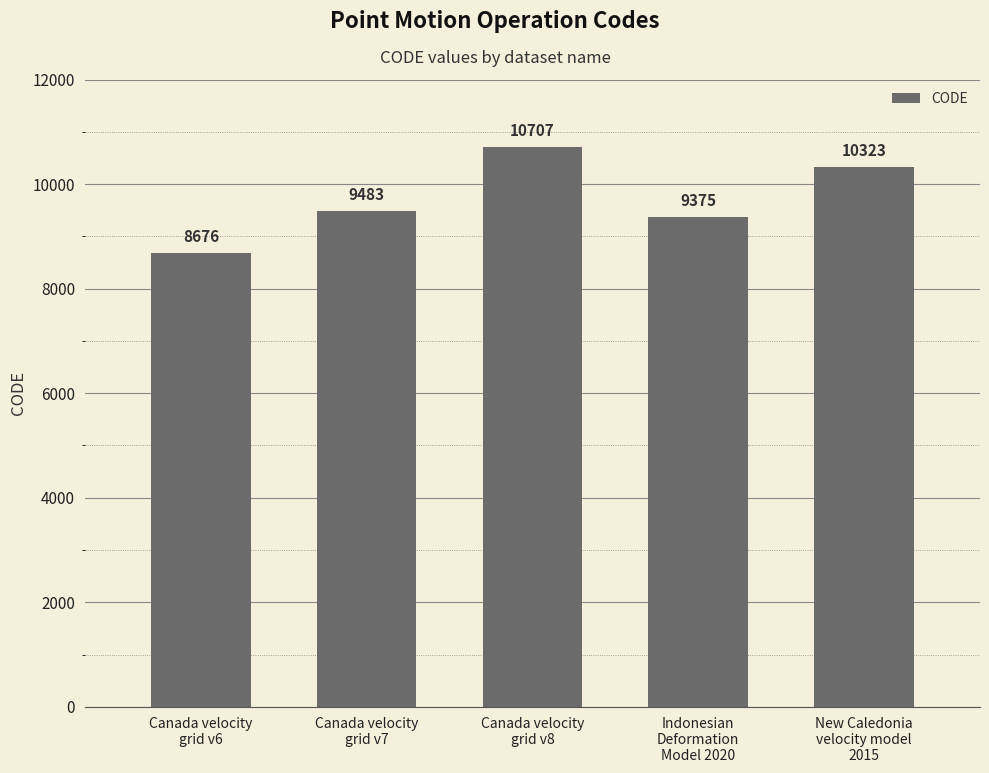

At which label is the value closest to 9691?

Canada velocity
grid v7